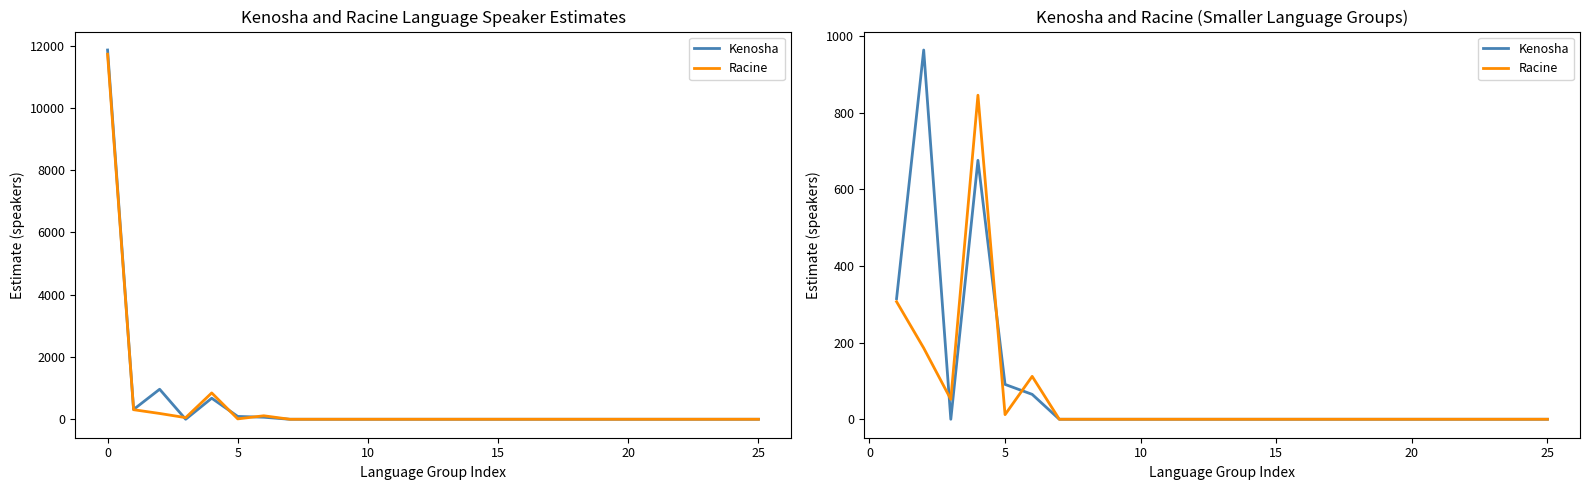

Which series has the largest total across all categories?

Kenosha